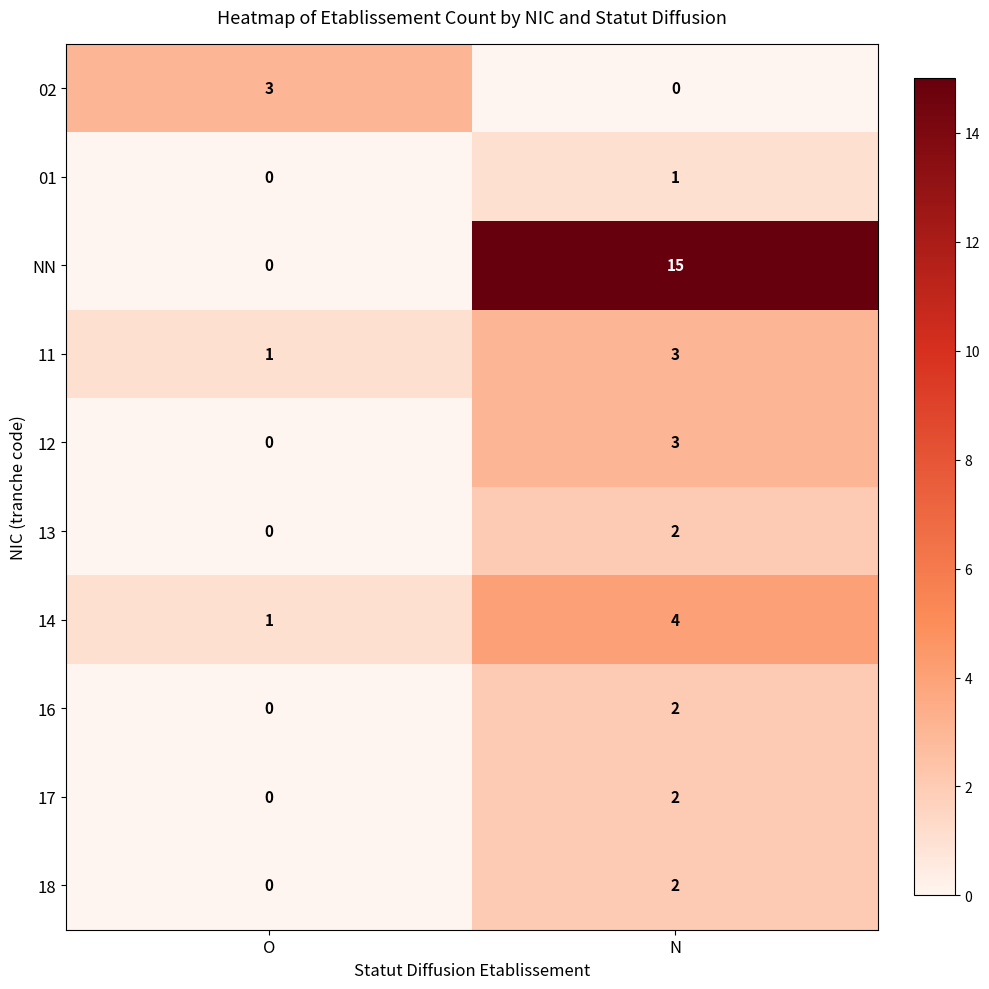

Reading left to right, what are all the values shown in this chart?

02: O=3	N=0
01: O=0	N=1
NN: O=0	N=15
11: O=1	N=3
12: O=0	N=3
13: O=0	N=2
14: O=1	N=4
16: O=0	N=2
17: O=0	N=2
18: O=0	N=2